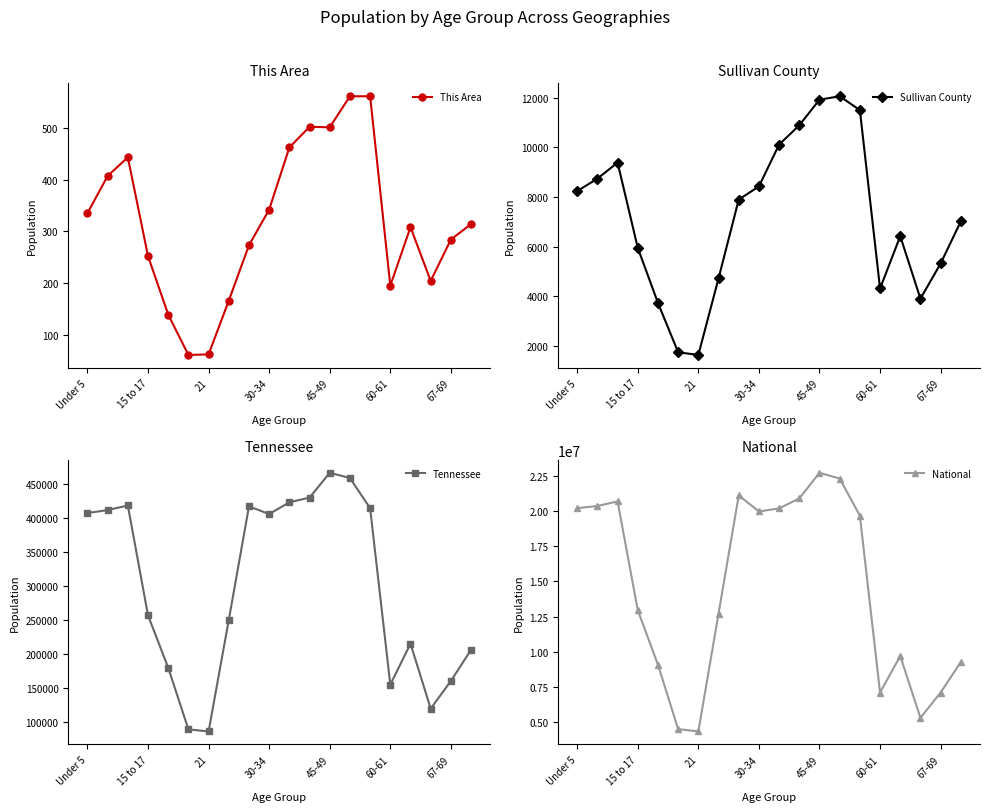

Where is Tennessee nearest to the value 276721?

15 to 17